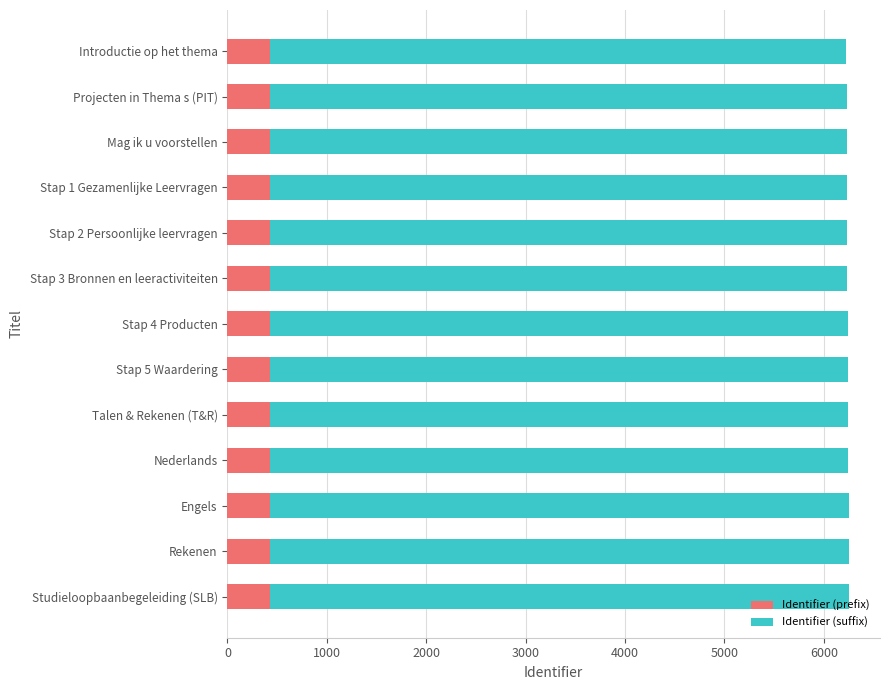

What is the highest value of the Identifier (prefix) series?

430